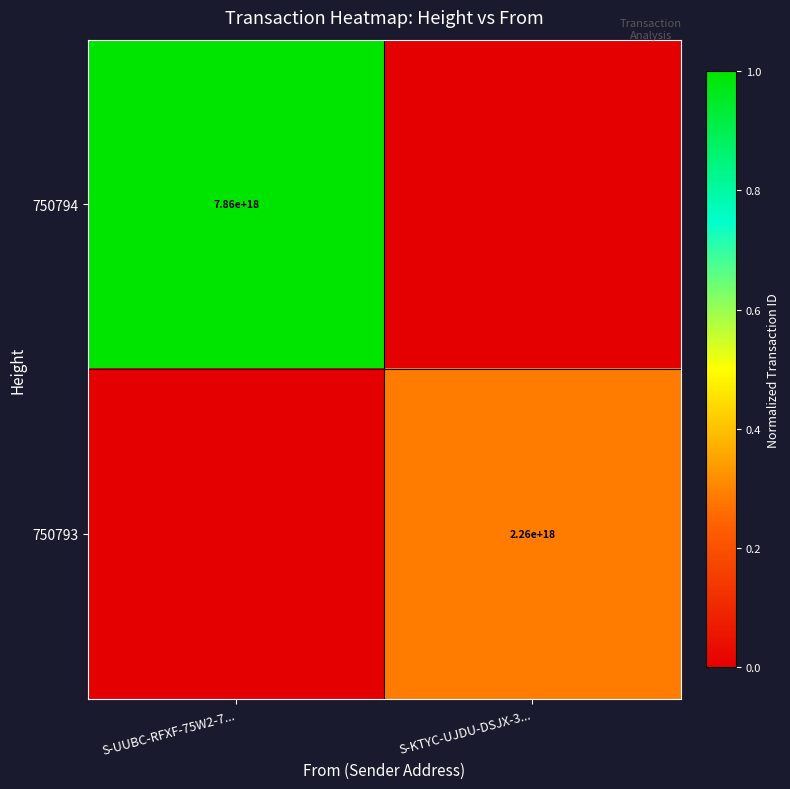

True or false: 750794 has a value of 12988093647501674496 at S-UUBC-RFXF-75W2-7....

False